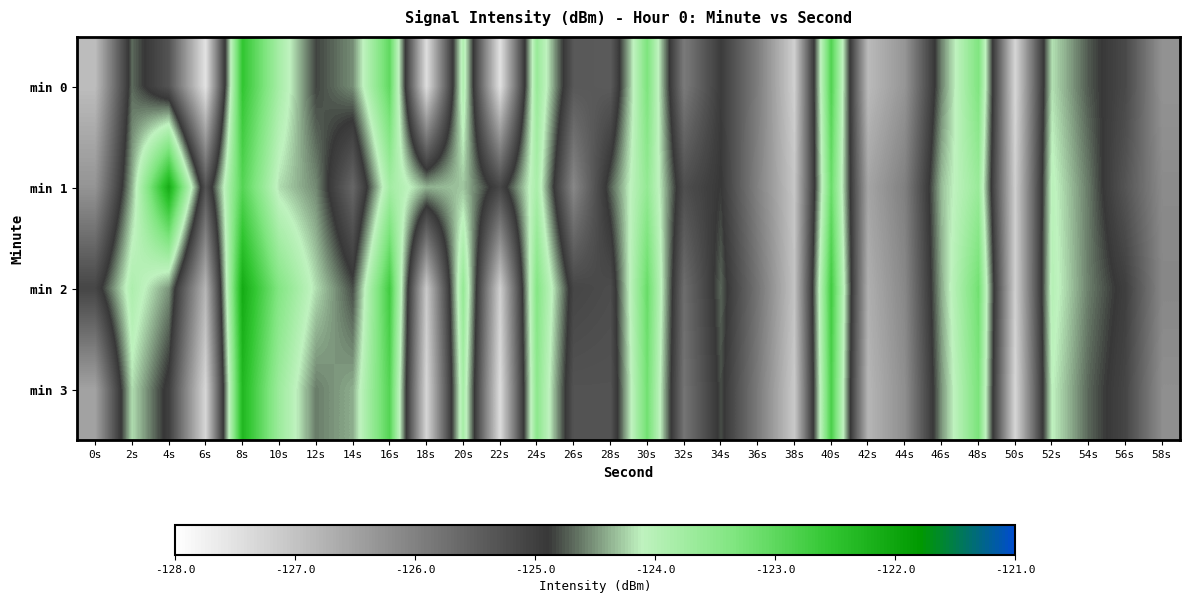

Between 50s and 56s, which series saw the biggest shift?

min 2